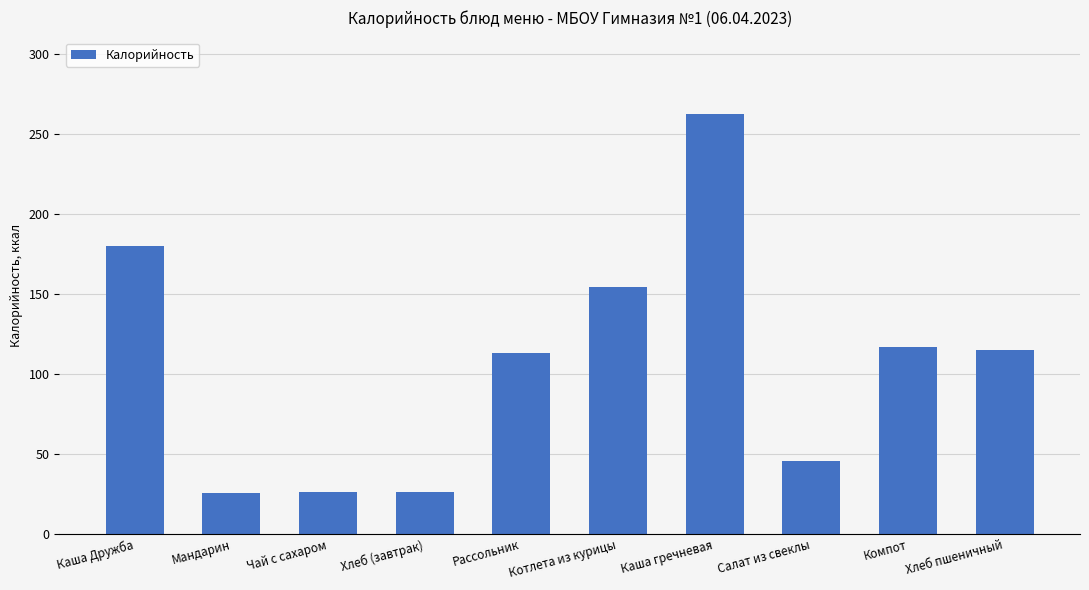

Between Каша гречневая and Каша Дружба, which is larger?

Каша гречневая